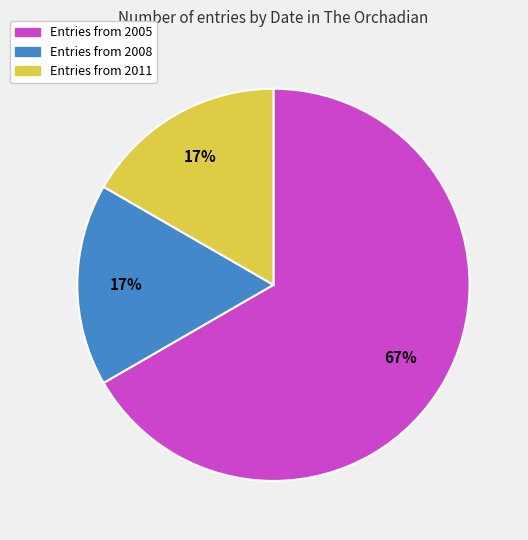

Does any single category account for the majority?

Yes